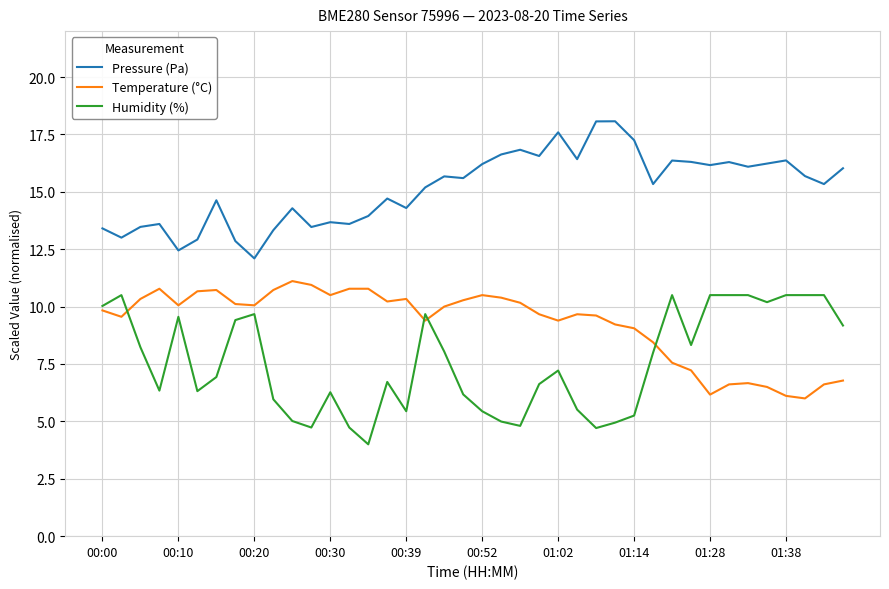

True or false: Temperature (°C) and Pressure (Pa) intersect in this chart.

False